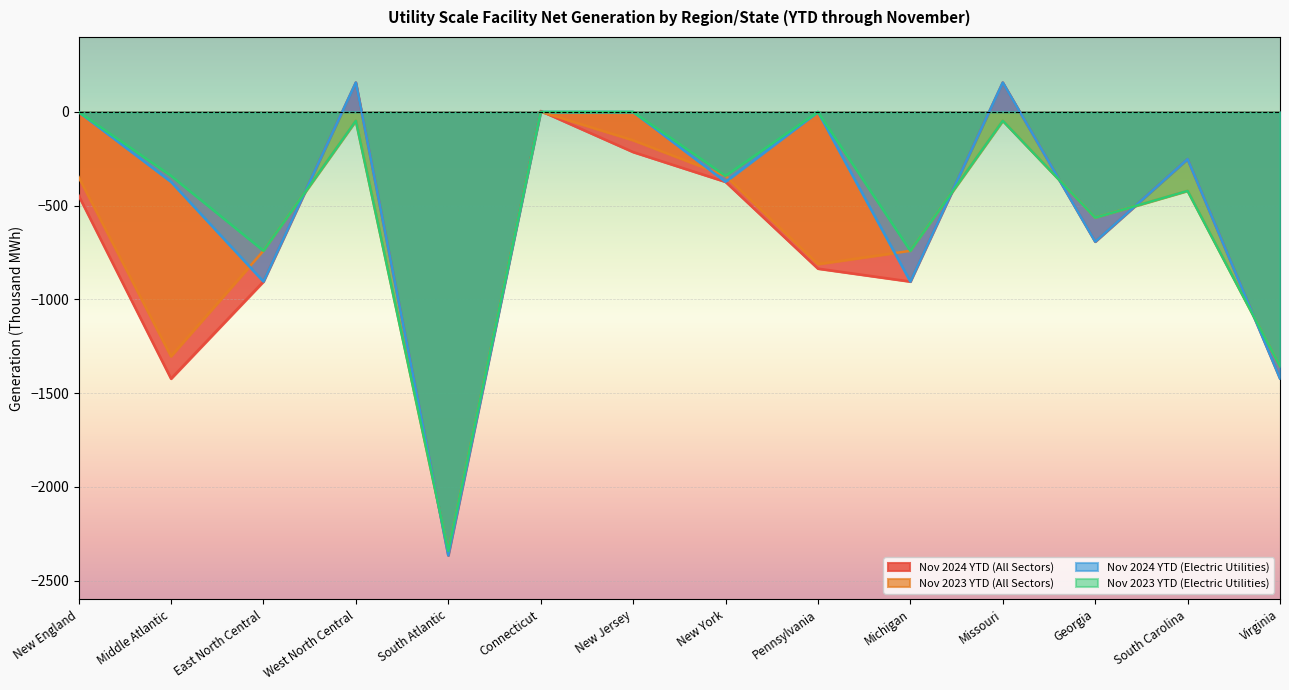

At which category is the sum across all series the highest?

West North Central